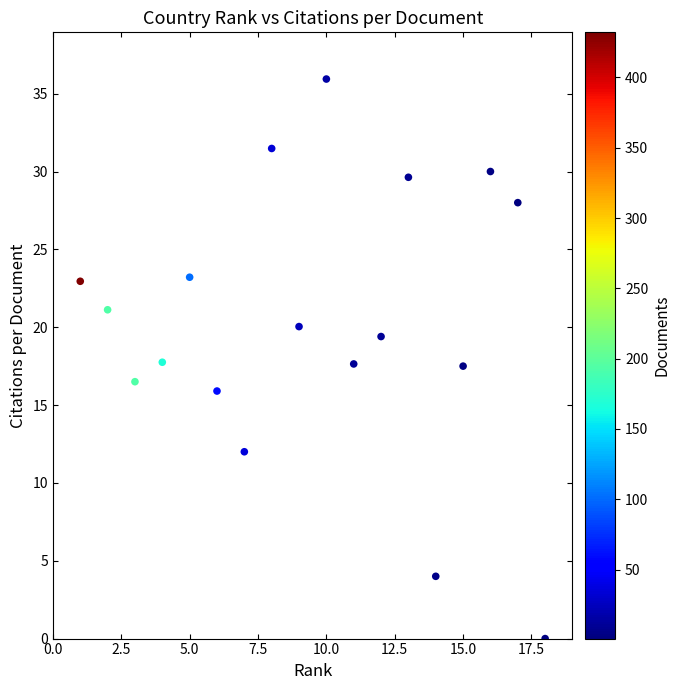

What is the range of X values (max minus min)?

17.0